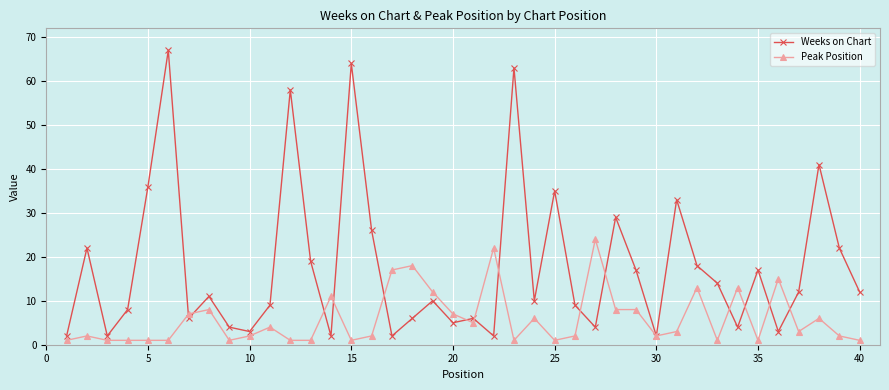

Rank the series by their maximum value, from lowest to highest.

Peak Position, Weeks on Chart